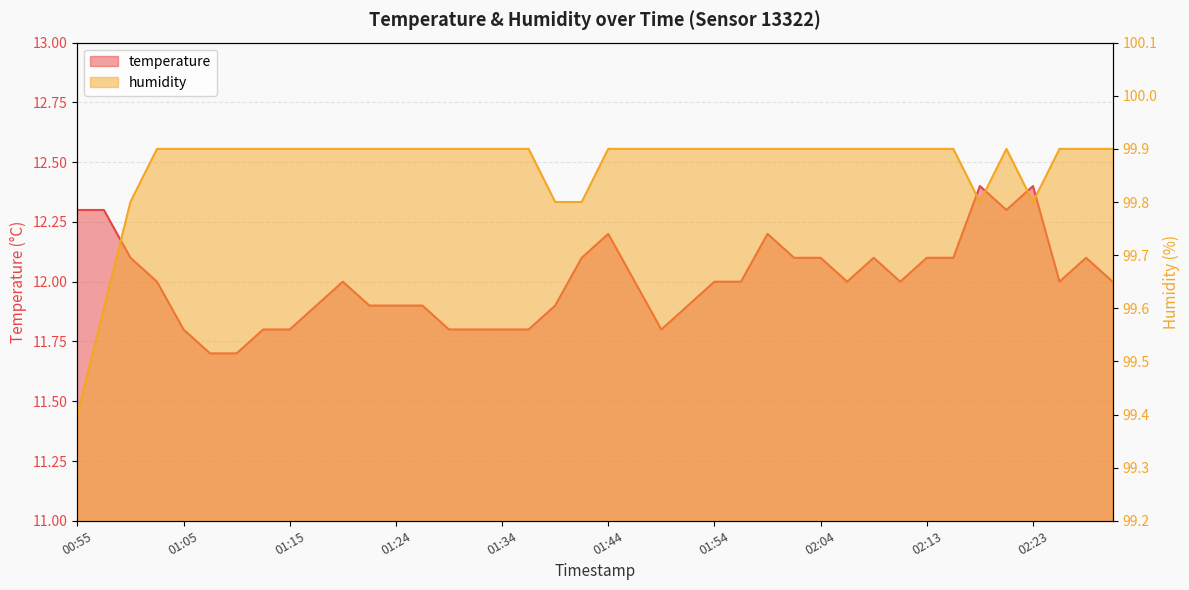

Rank the series by their average value, from highest to lowest.

humidity, temperature